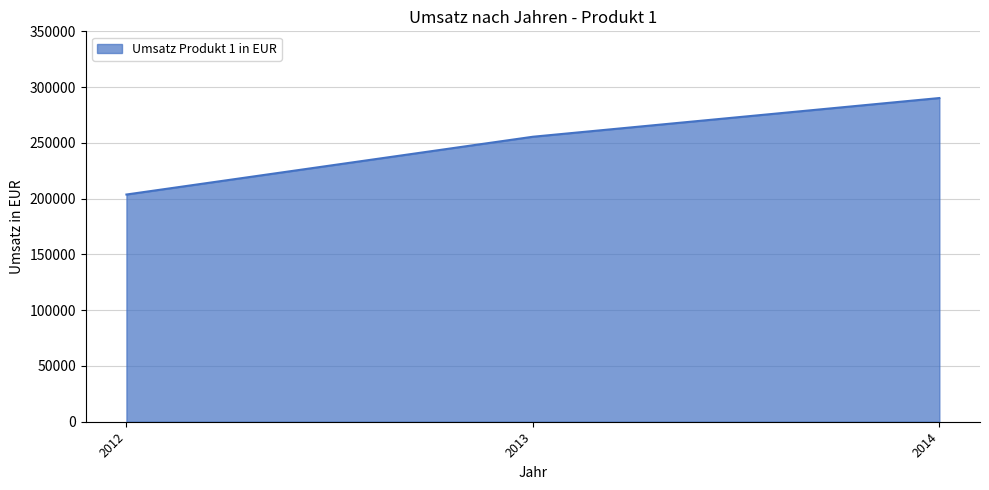

Is it true that the value at 2014 is 131660?

False